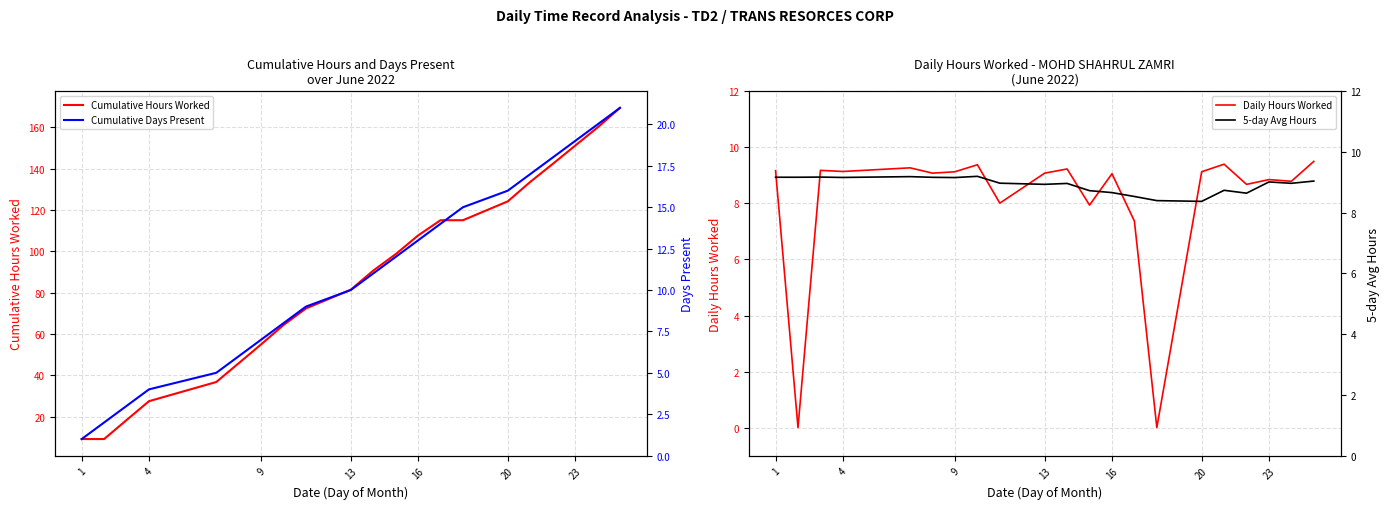

What is the sum of all Daily Hours Worked values?

169.4